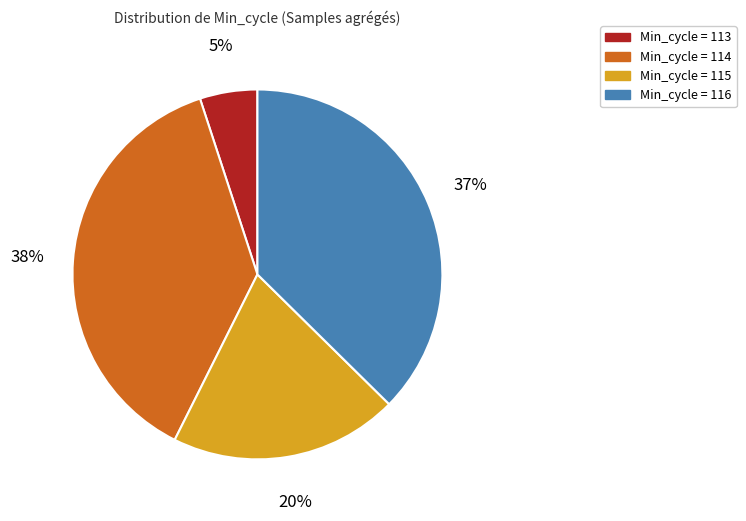

Count the number of slices in the pie.

4